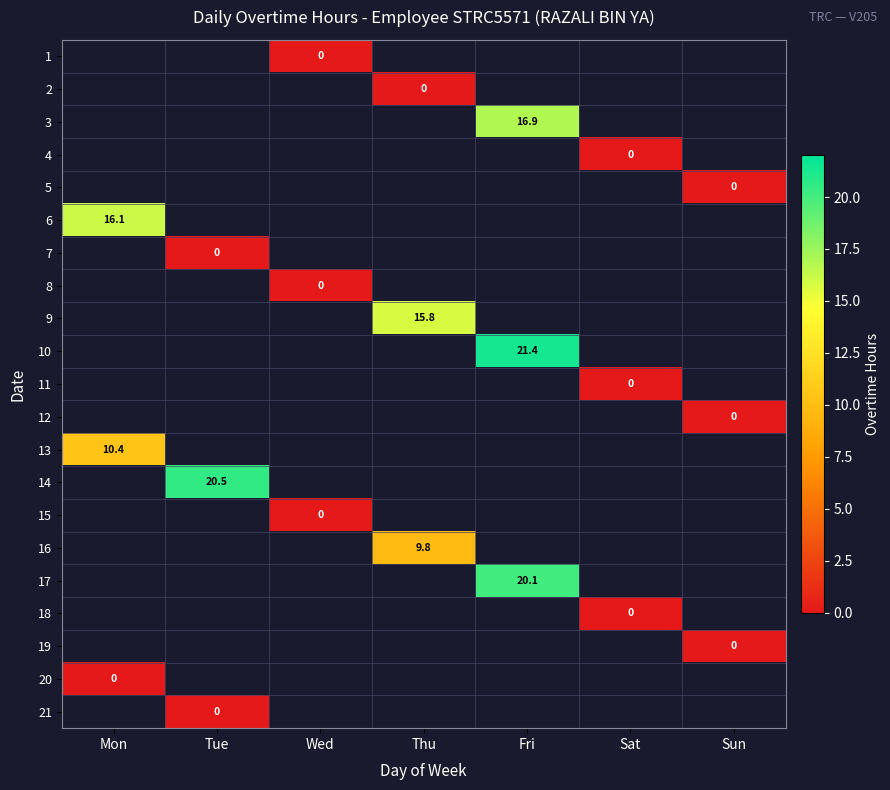

Is the value of 9 at Thu greater than the value of 1 at Wed?

Yes